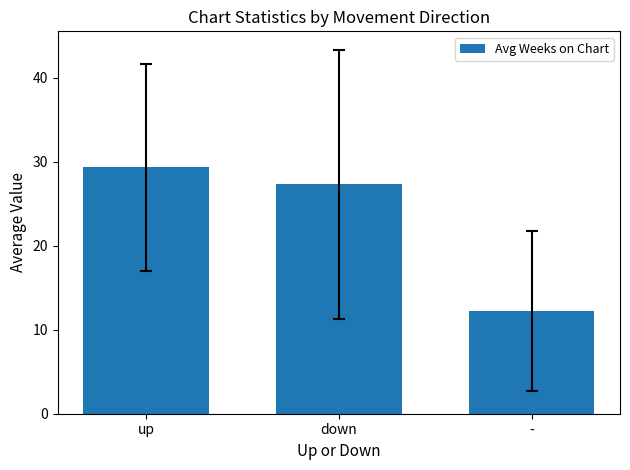

Reading left to right, what are all the values shown in this chart?

up=29.4	down=27.3	-=12.2